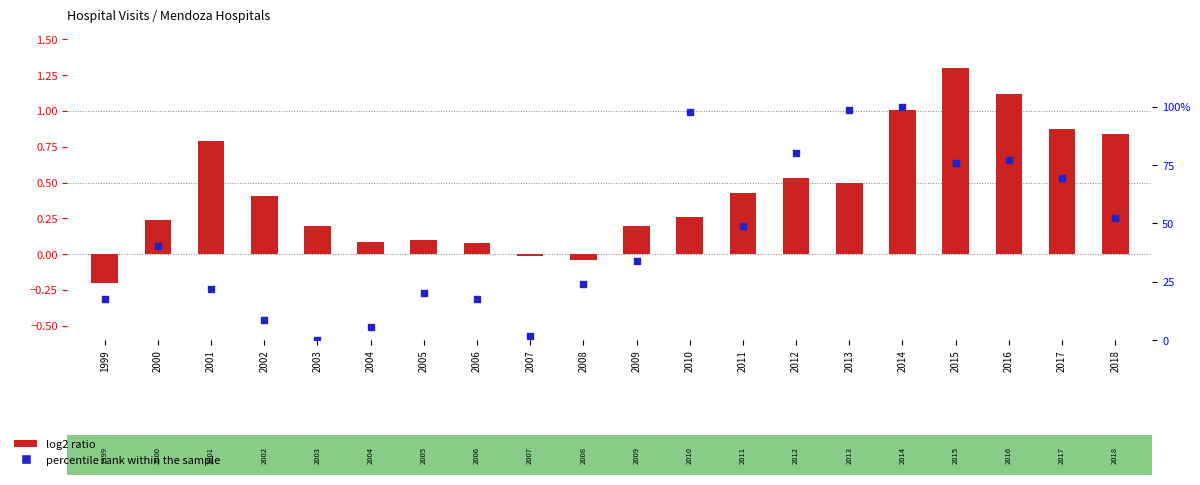

Is the value of log2 ratio at 2008 greater than the value of percentile rank within the sample at 2000?

No